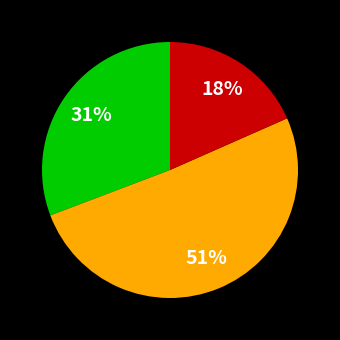

Is there any slice that represents more than half of the pie?

Yes